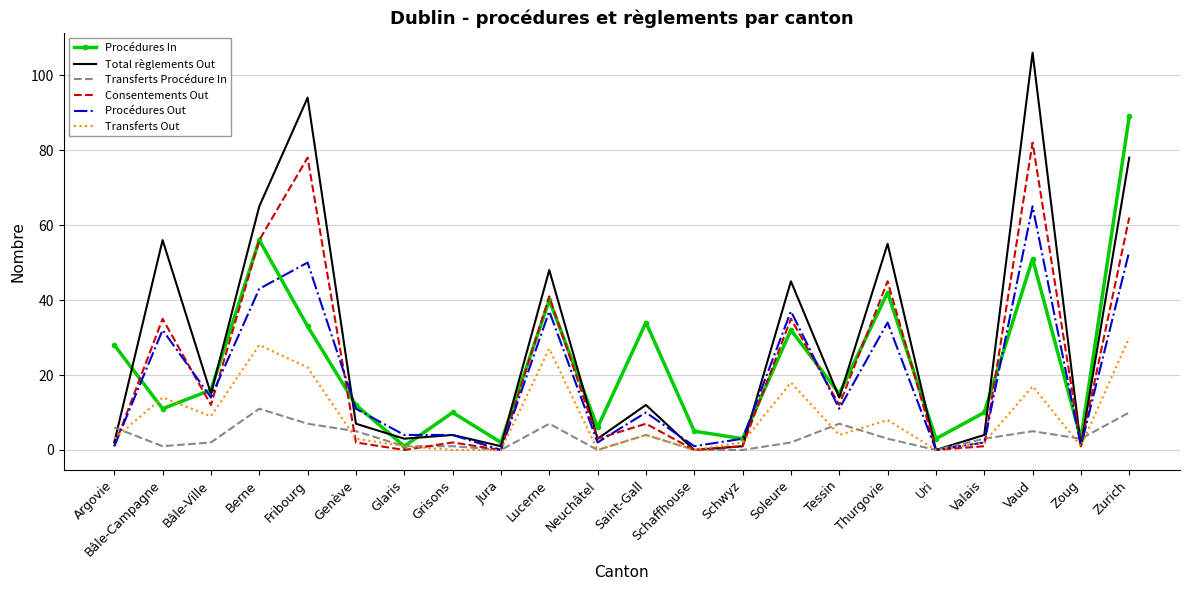

Which series has the largest total across all categories?

Total règlements Out